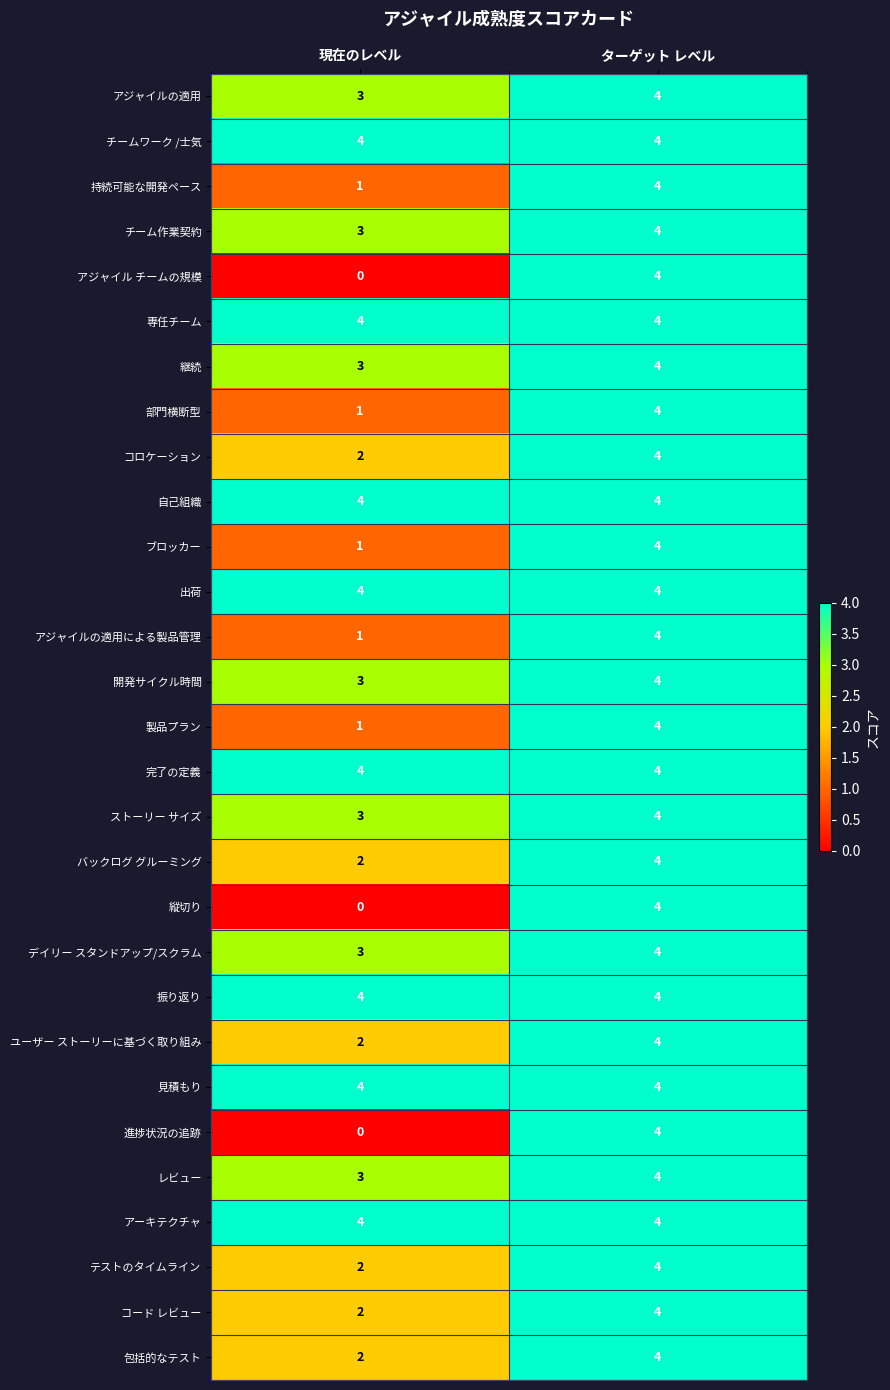

Rank the categories by ストーリー サイズ value from lowest to highest.

現在のレベル, ターゲット レベル